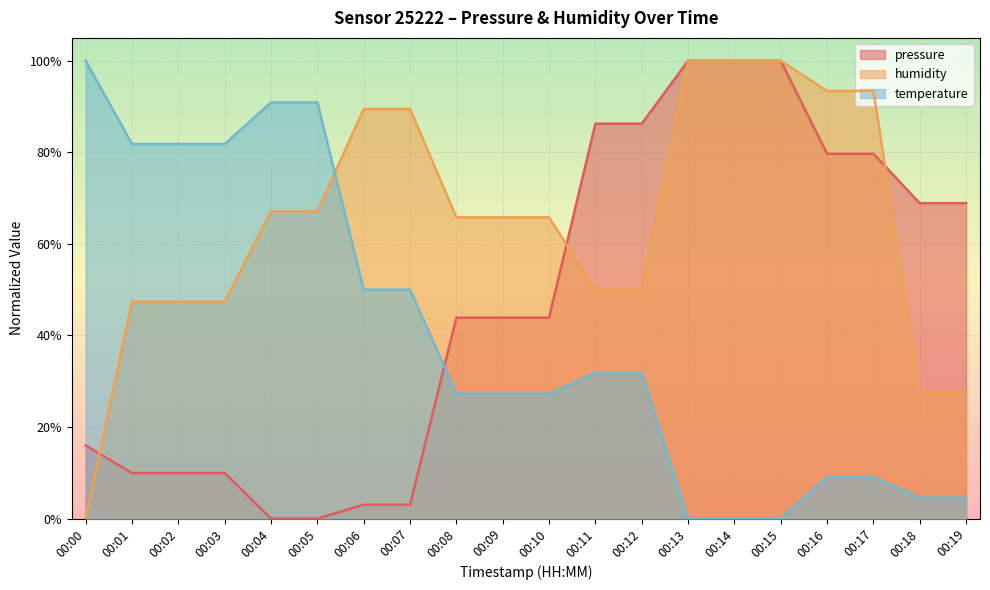

How many data points in pressure are less than 43?

8